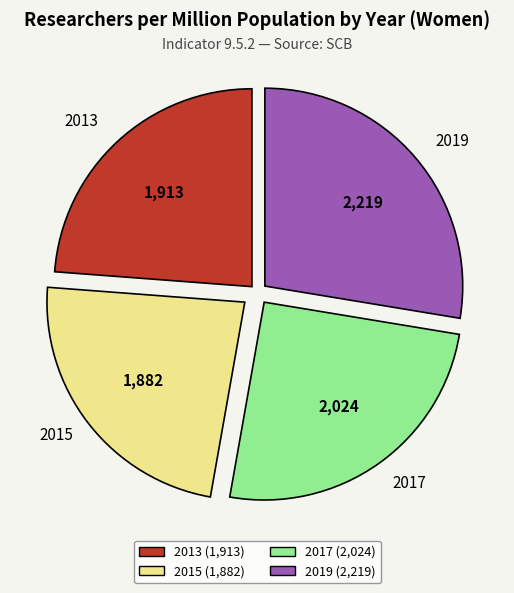

Approximately how many times larger is the value at 2019 compared to 2013?

1.2